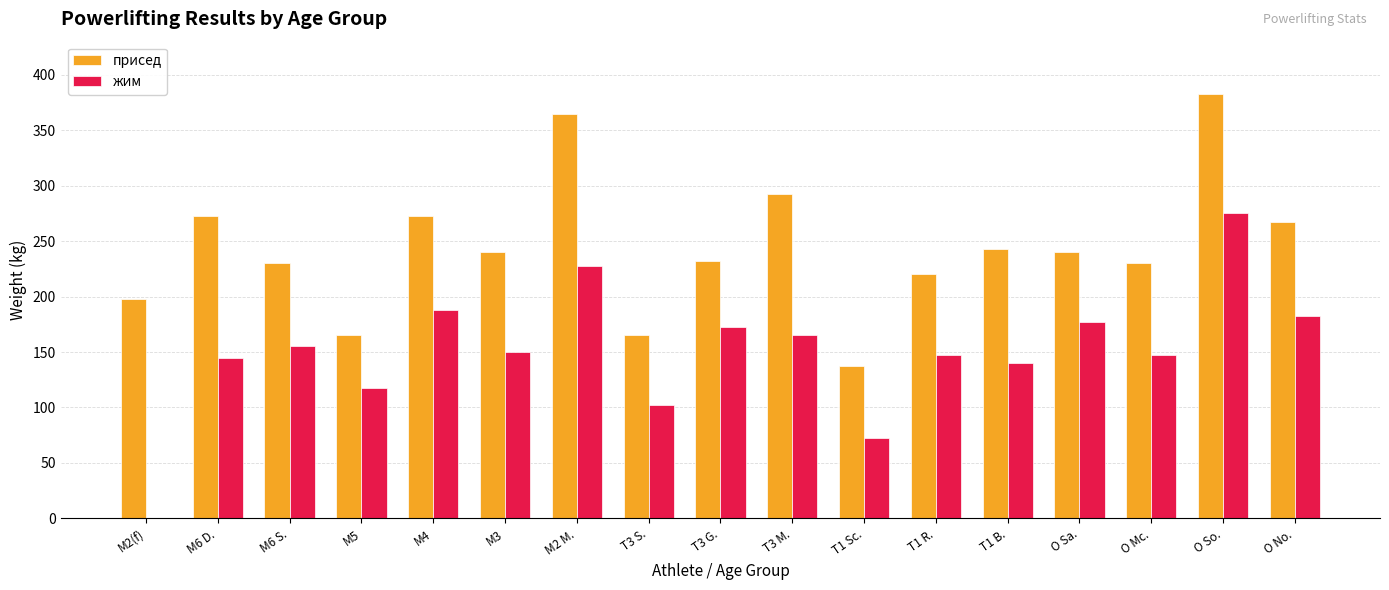

At which category does the chart reach its peak across all series?

O So.